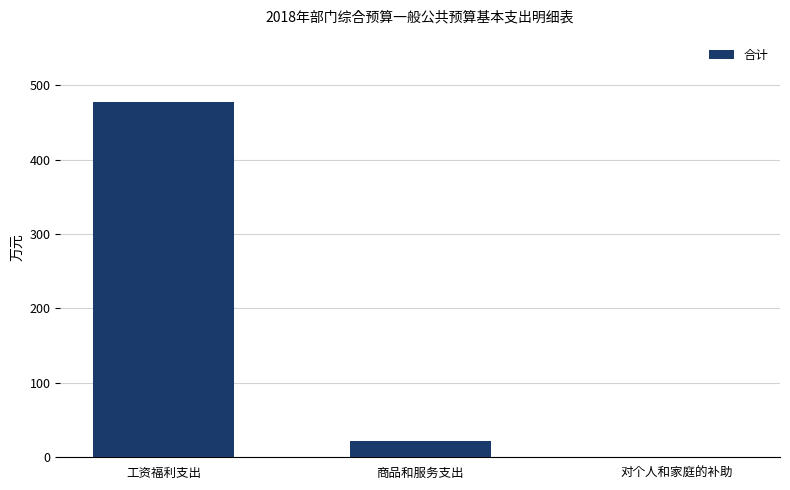

Where is the data nearest to the value 239?

商品和服务支出